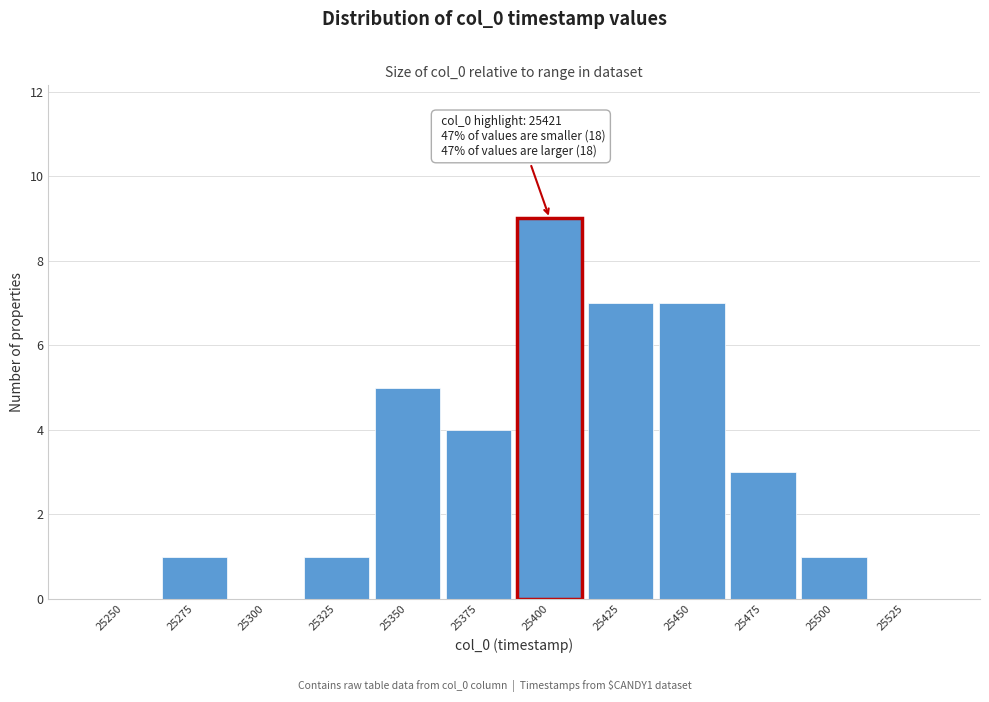

Reading left to right, extract all data points from this chart.

25250=0	25275=1	25300=0	25325=1	25350=5	25375=4	25400=9	25425=7	25450=7	25475=3	25500=1	25525=0